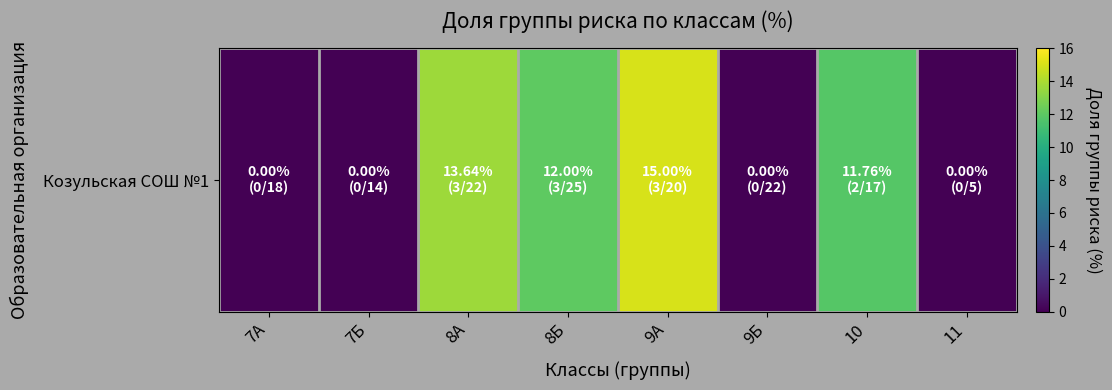

True or false: the data shows 12.0 at 8Б.

True